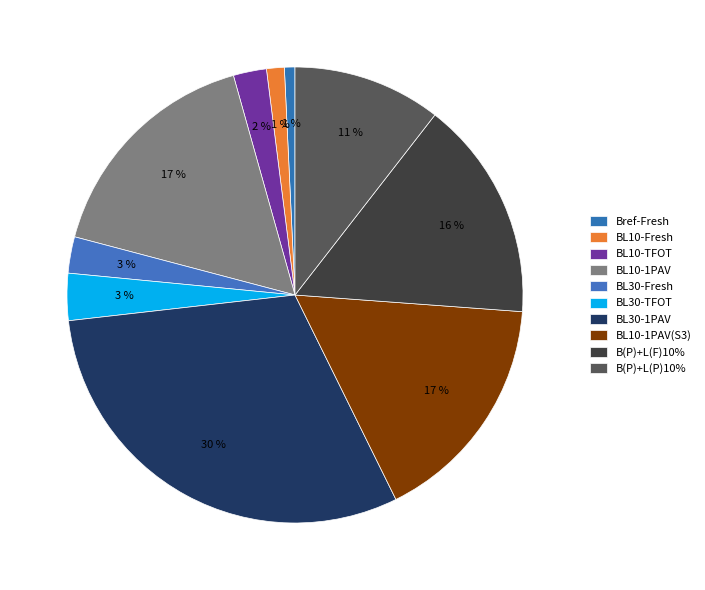

Count the number of slices in the pie.

10